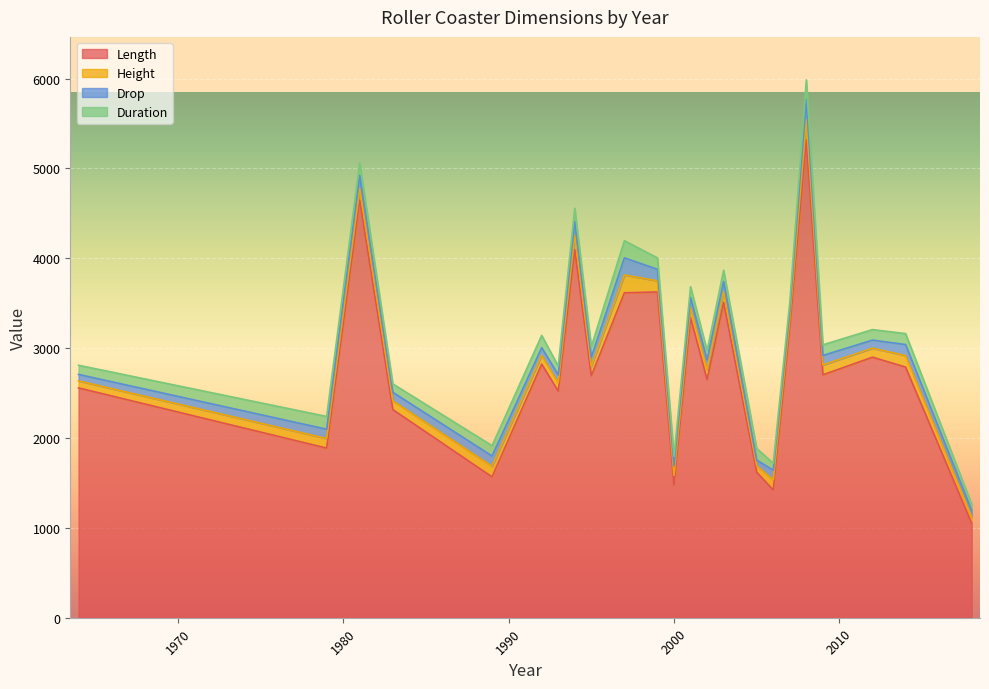

Read the Height value at 1983.

98.4